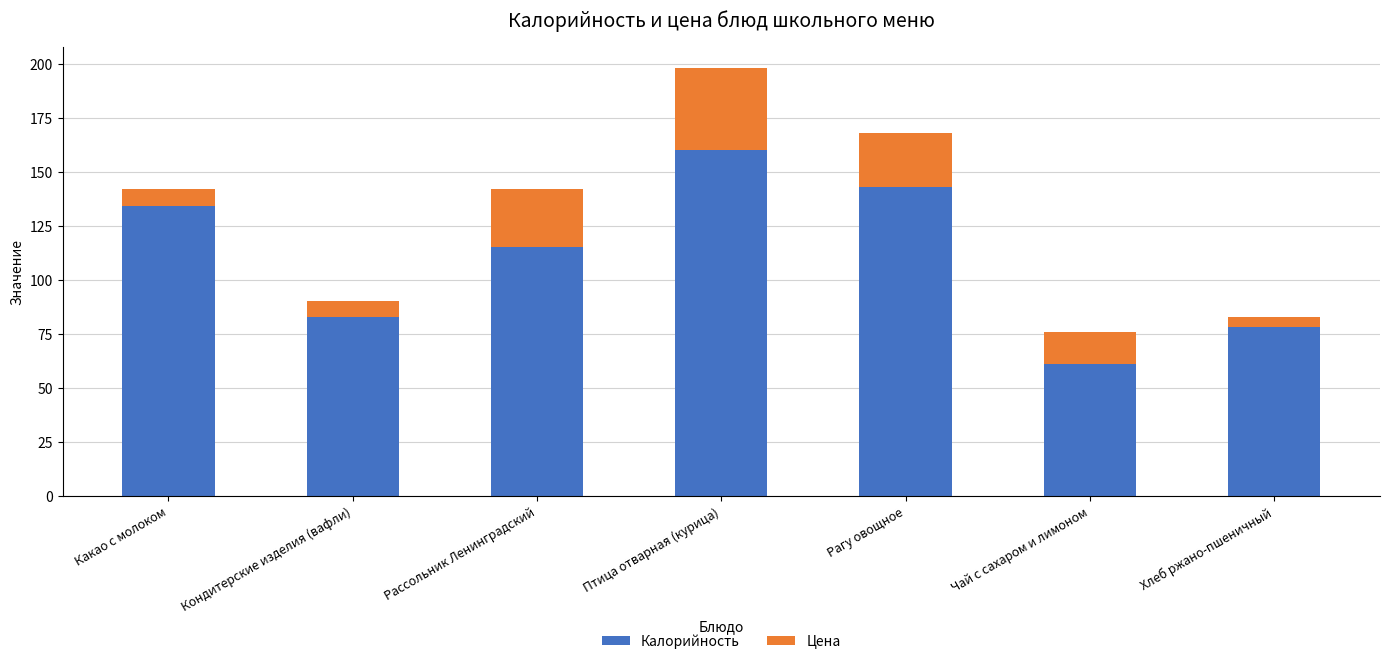

List the labels in order of Калорийность value, smallest first.

Чай с сахаром и лимоном, Хлеб ржано-пшеничный, Кондитерские изделия (вафли), Рассольник Ленинградский, Какао с молоком, Рагу овощное, Птица отварная (курица)